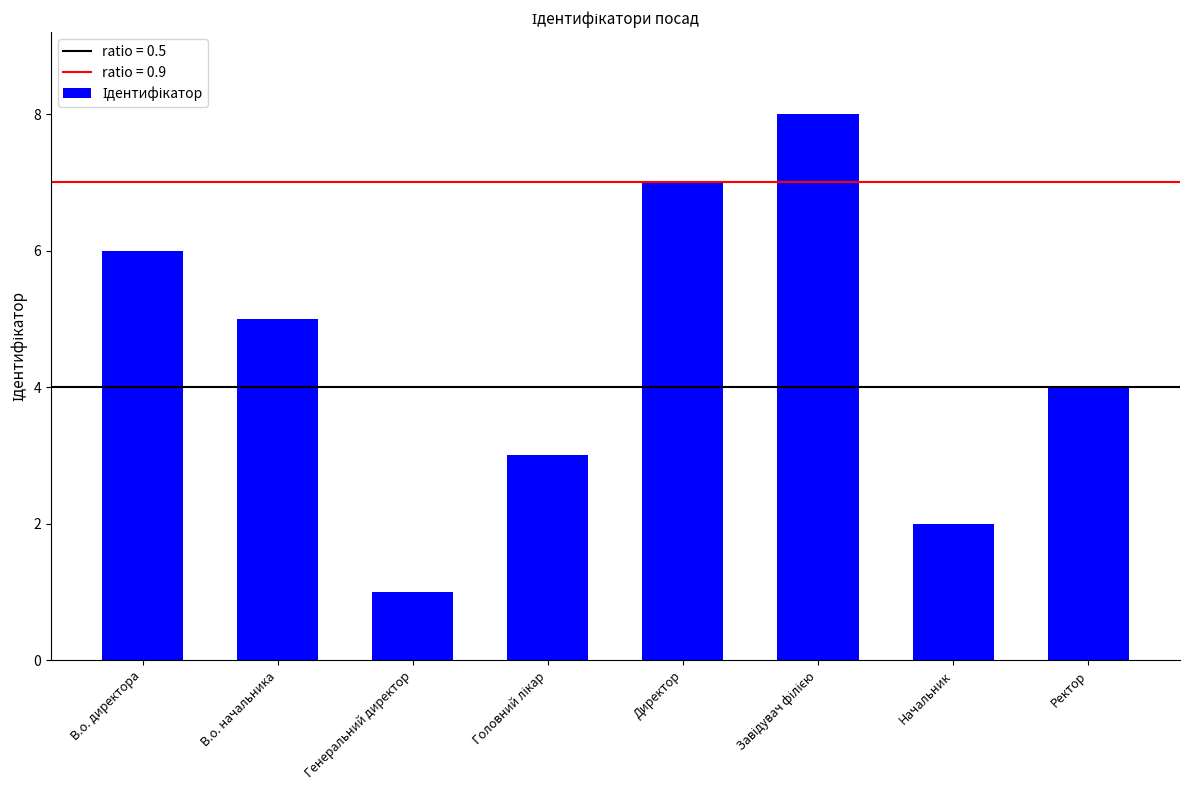

The chart shows a value of 6 at В.о. директора. True or false?

True